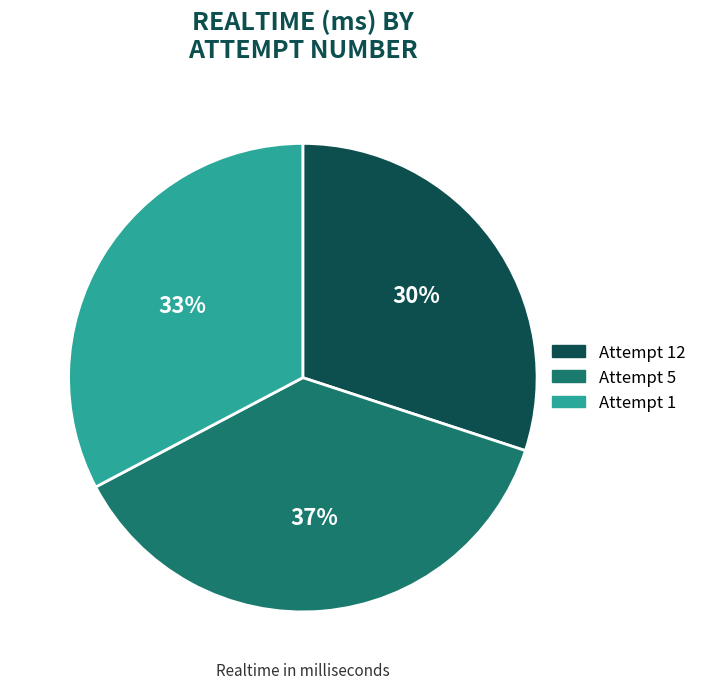

How many slices are in this pie chart?

3